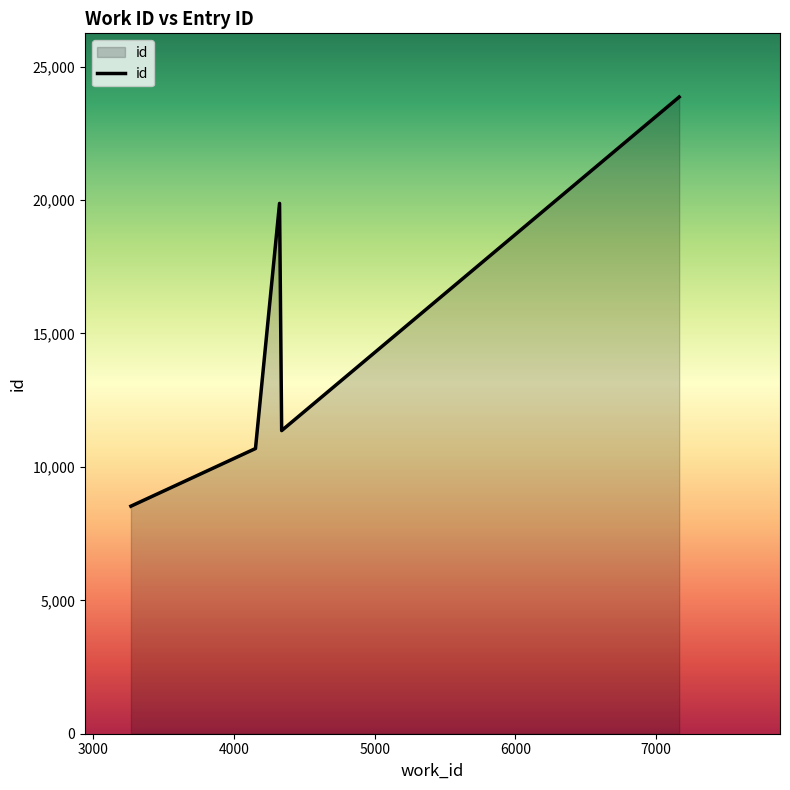

Does the chart display data point markers on the line(s)?

No